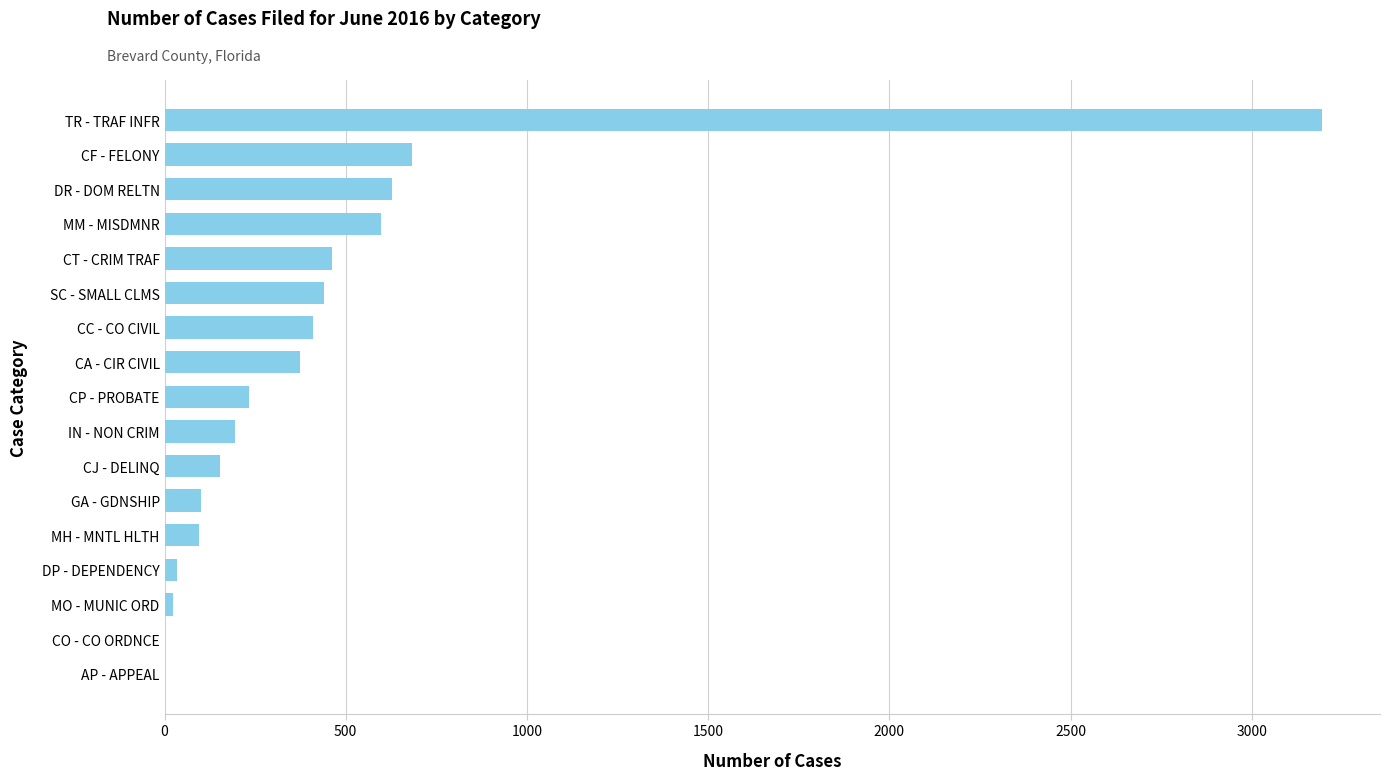

Between MO - MUNIC ORD and CJ - DELINQ, which is larger?

CJ - DELINQ